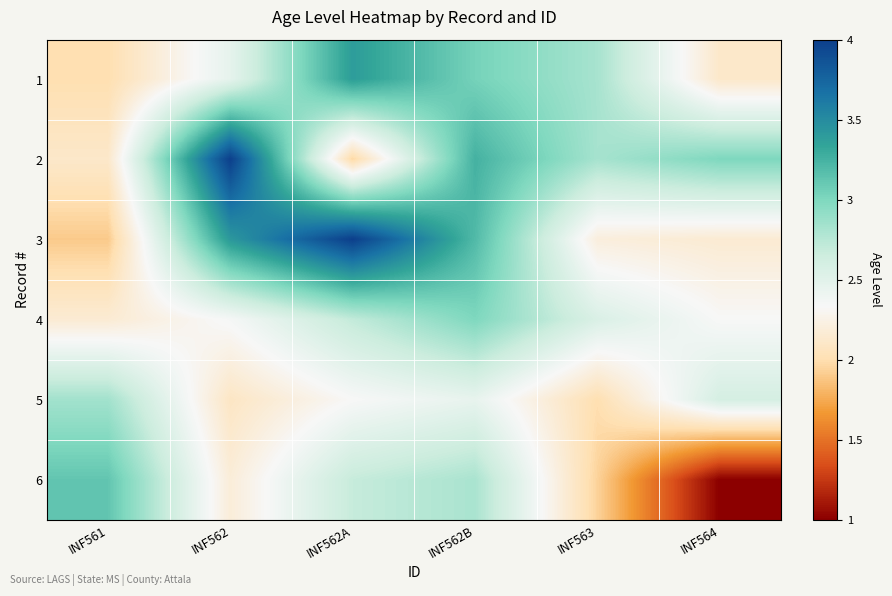

What is the spread (max minus min) of values at INF562?

1.9